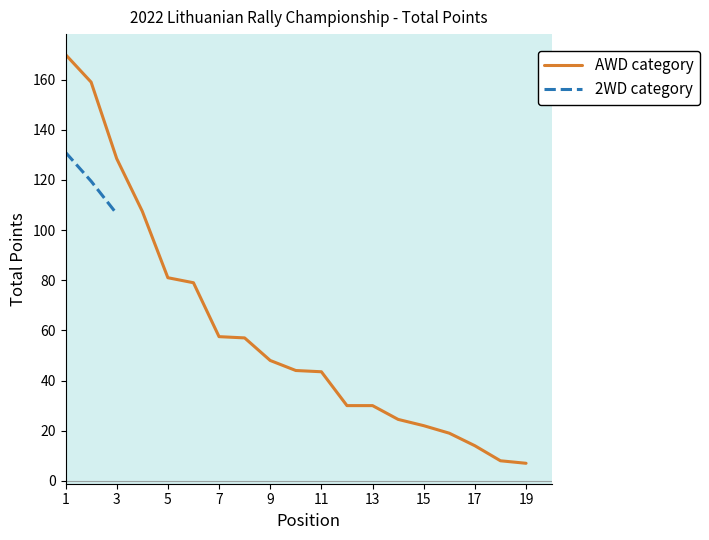

At how many categories does at least one series exceed 65?

6